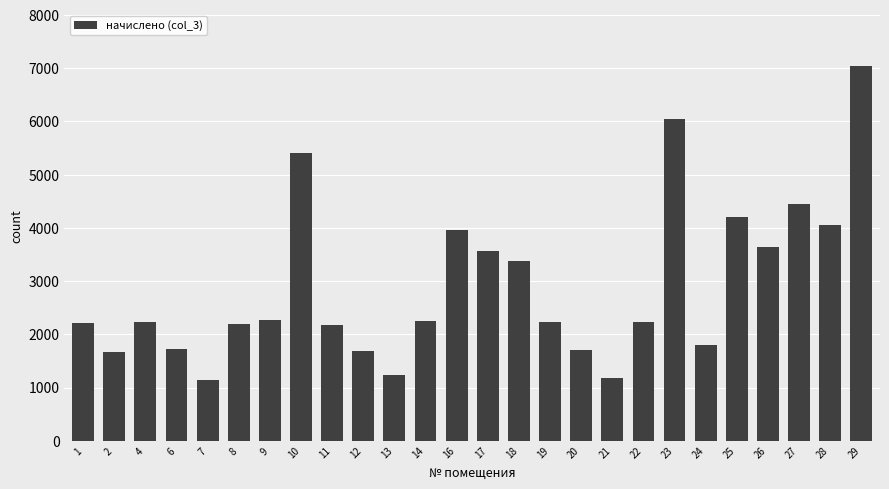

The chart shows a value of 2487.4 at 2. True or false?

False